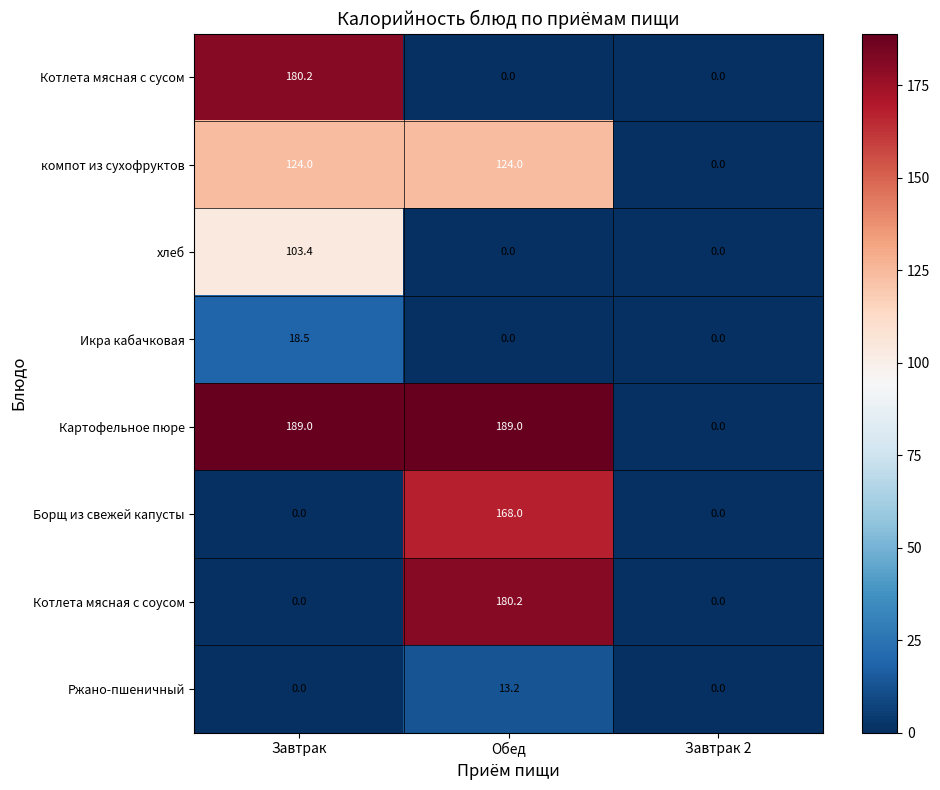

What is the sum of the Котлета мясная с соусом values at Завтрак 2 and Обед?

180.2